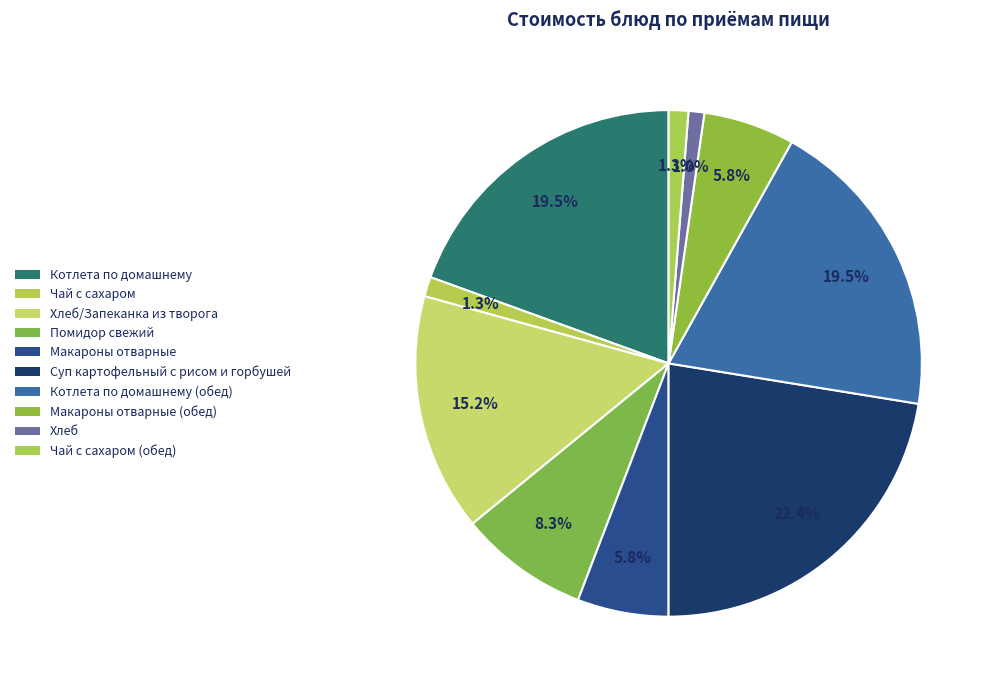

How many slices are in this pie chart?

10